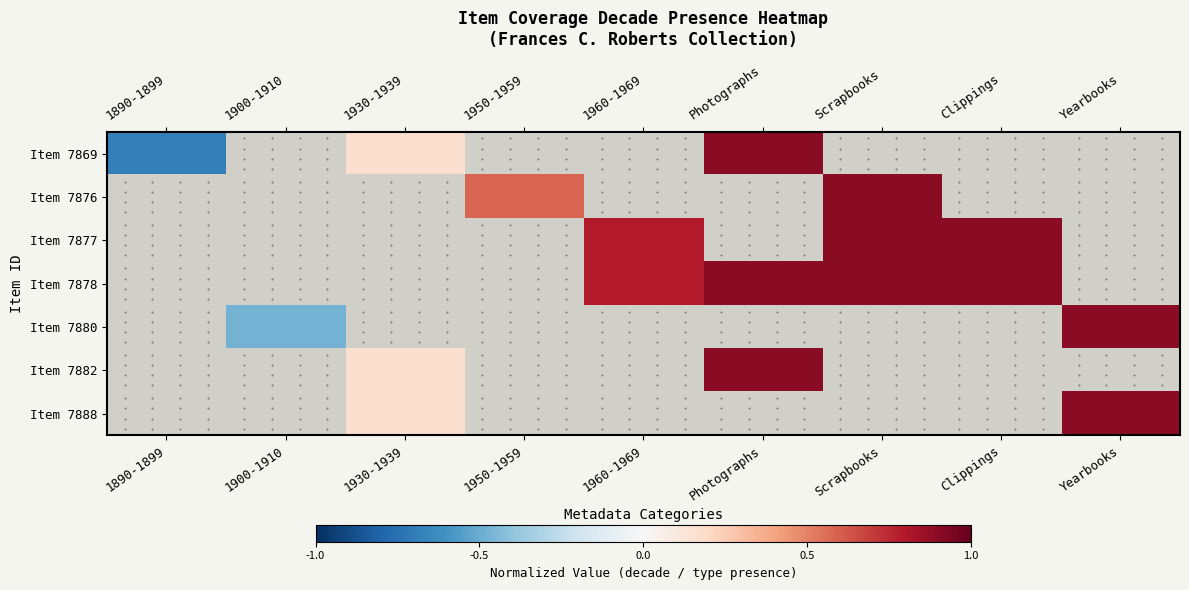

Is the value of Item 7888 at 1930-1939 greater than the value of Item 7880 at Yearbooks?

No